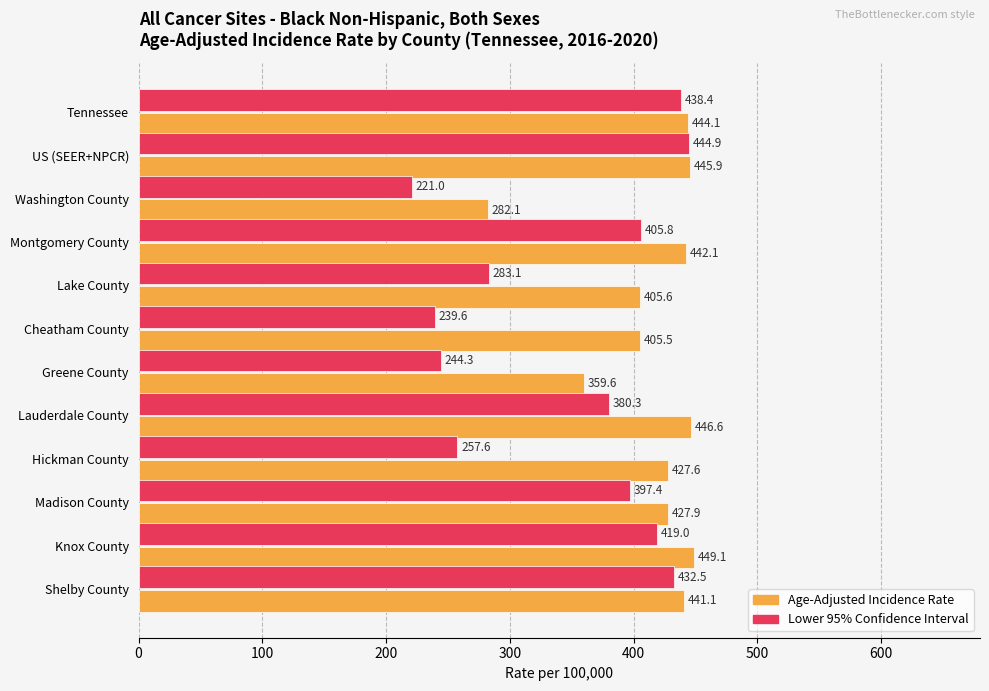

At Washington County, list the series in order from largest to smallest.

Age-Adjusted Incidence Rate, Lower 95% Confidence Interval